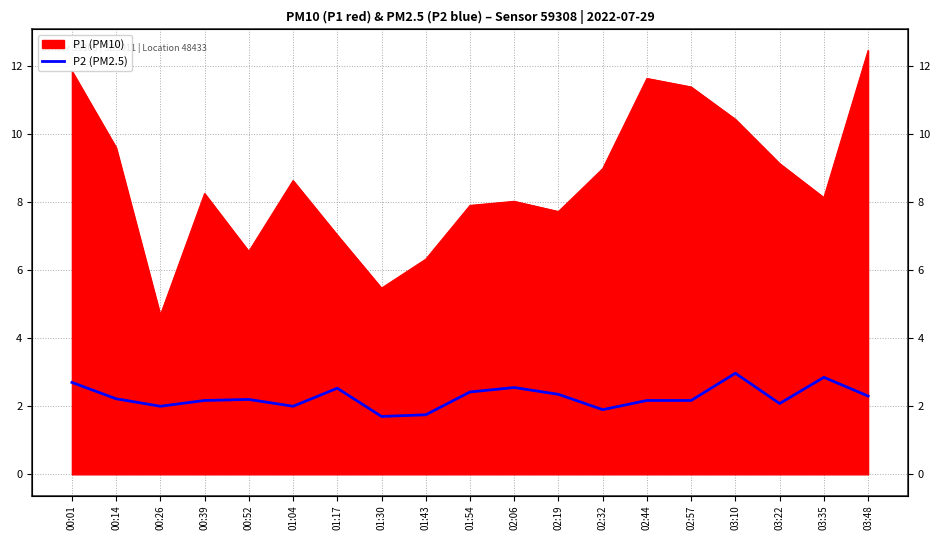

What is the label of the 2nd point from the right?

03:35